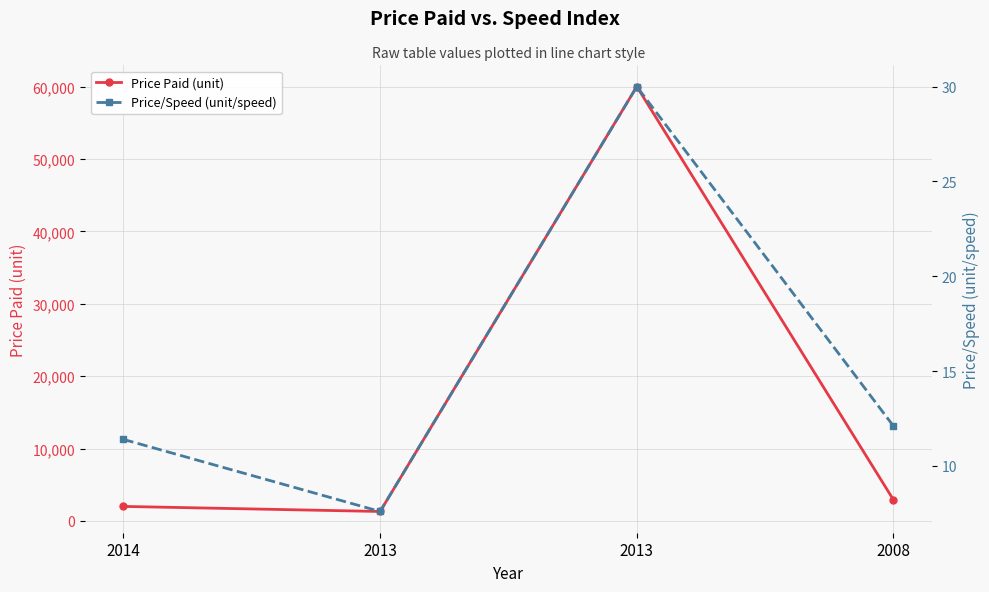

Does the chart display data point markers on the line(s)?

Yes